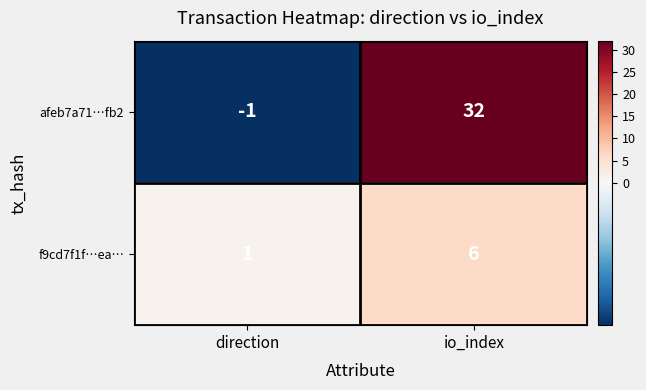

The value of afeb7a71…fb2 at direction is 0. True or false?

False